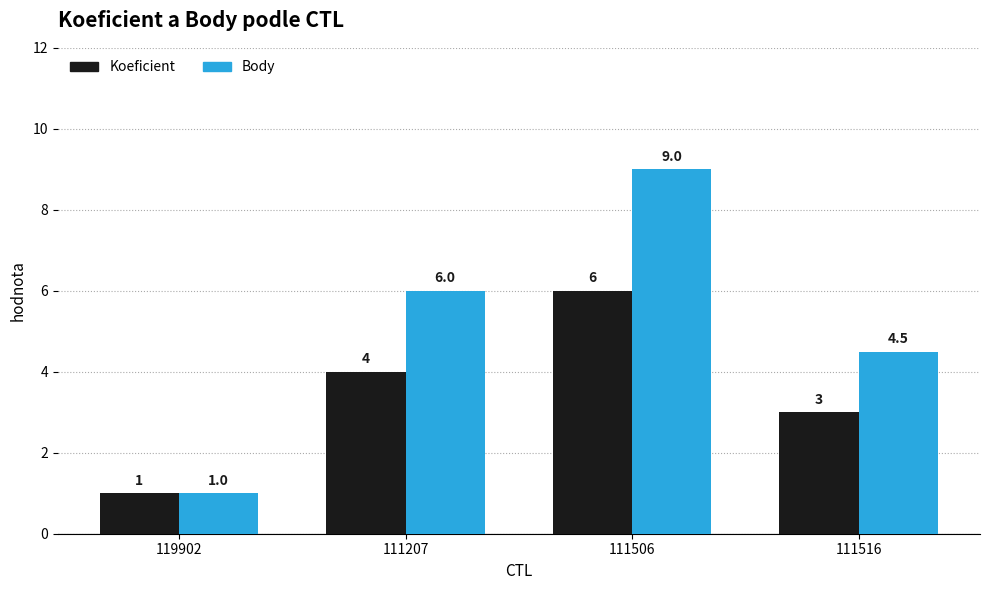

At which category is the sum across all series the highest?

111506